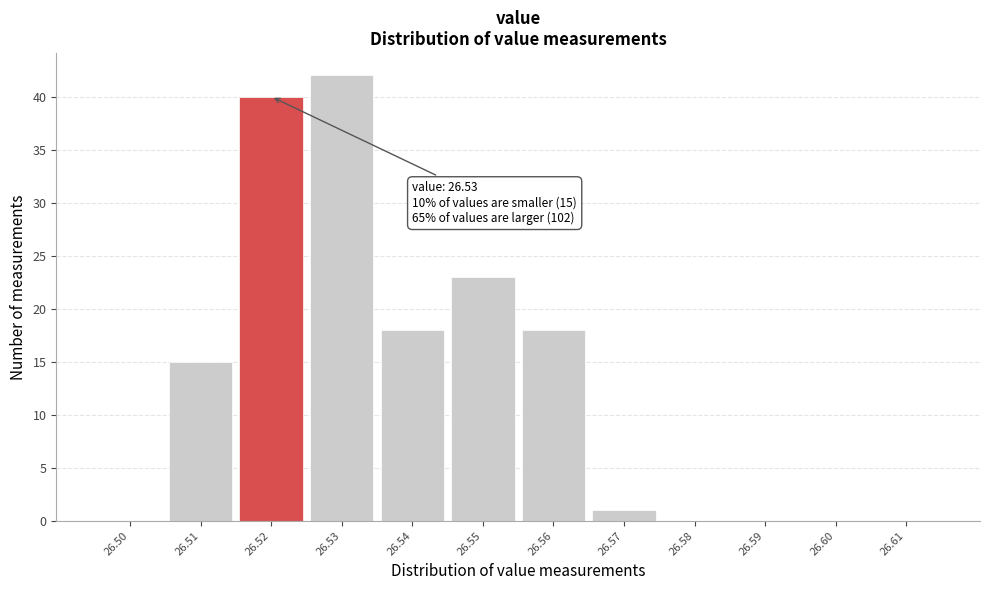

Reading right to left, list all the values displayed in this chart.

26.61=0	26.60=0	26.59=0	26.58=0	26.57=1	26.56=18	26.55=23	26.54=18	26.53=42	26.52=40	26.51=15	26.50=0